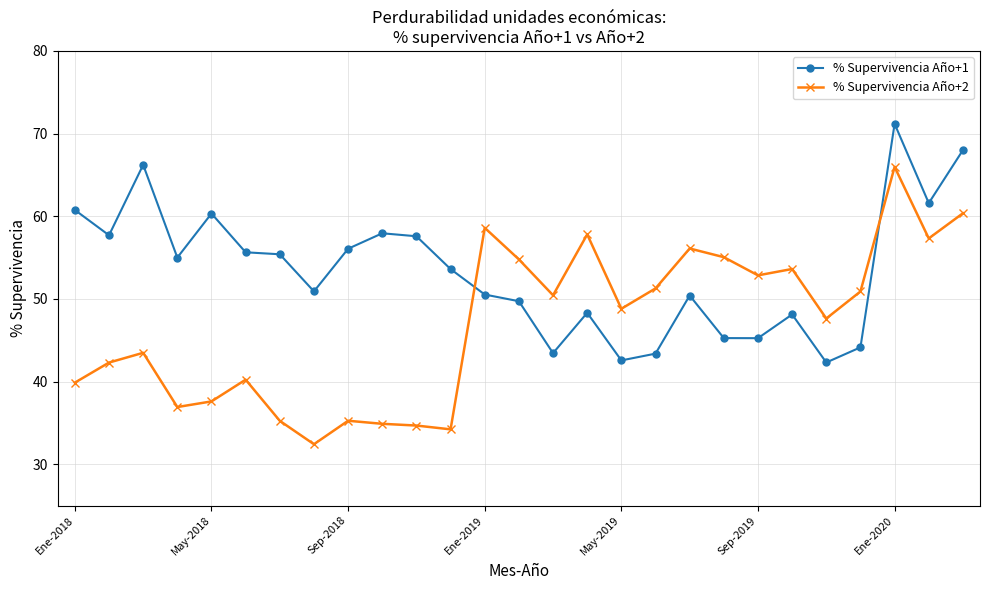

List the series in order of their peak value, highest first.

% Supervivencia Año+1, % Supervivencia Año+2